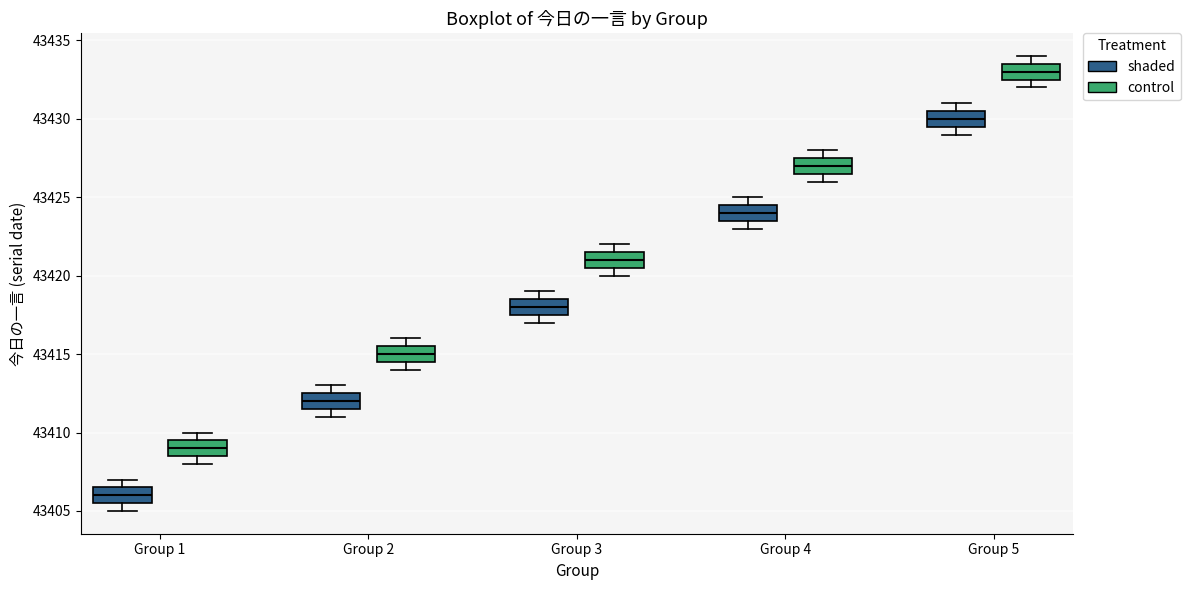

Reading left to right, read every box against the y-axis: the position of its median line, the range the box covers, and the ends of its whiskers. The values are not printed on the chart, so give them approximately, as read against the axis.

Group 1 (shaded): median 43406.0, box 43405.5 to 43406.5, whiskers 43405.0 to 43407.0
Group 1 (control): median 43409.0, box 43408.5 to 43409.5, whiskers 43408.0 to 43410.0
Group 2 (shaded): median 43412.0, box 43411.5 to 43412.5, whiskers 43411.0 to 43413.0
Group 2 (control): median 43415.0, box 43414.5 to 43415.5, whiskers 43414.0 to 43416.0
Group 3 (shaded): median 43418.0, box 43417.5 to 43418.5, whiskers 43417.0 to 43419.0
Group 3 (control): median 43421.0, box 43420.5 to 43421.5, whiskers 43420.0 to 43422.0
Group 4 (shaded): median 43424.0, box 43423.5 to 43424.5, whiskers 43423.0 to 43425.0
Group 4 (control): median 43427.0, box 43426.5 to 43427.5, whiskers 43426.0 to 43428.0
Group 5 (shaded): median 43430.0, box 43429.5 to 43430.5, whiskers 43429.0 to 43431.0
Group 5 (control): median 43433.0, box 43432.5 to 43433.5, whiskers 43432.0 to 43434.0